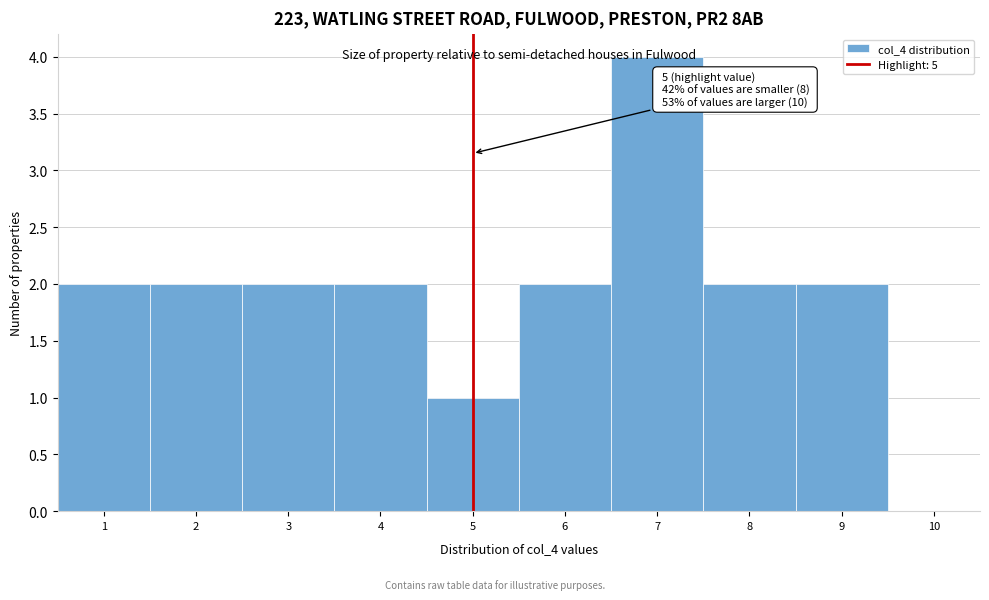

Which range on the x-axis has the tallest bar?

6.5 to 7.5